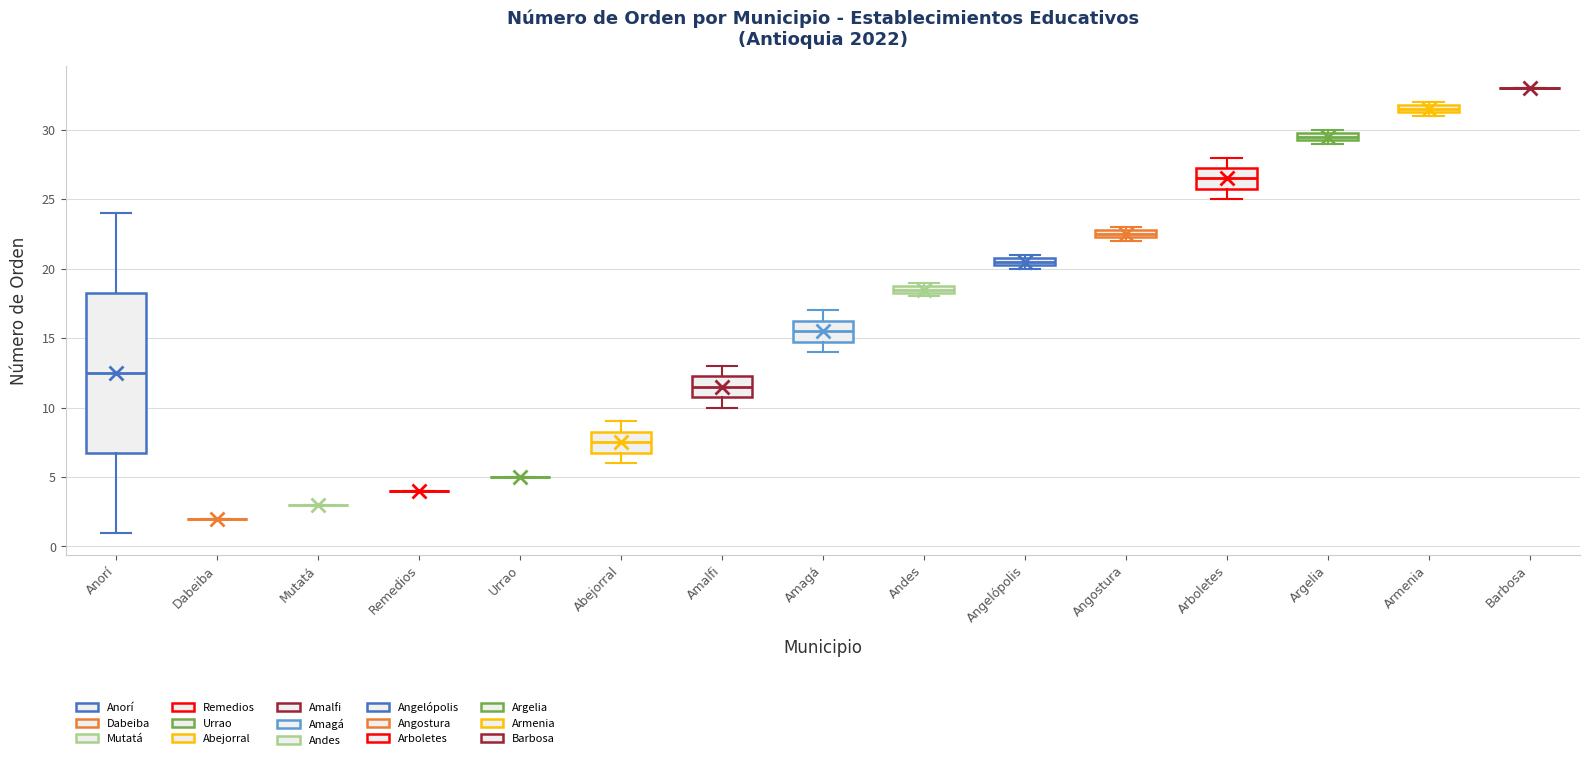

Which box is the tallest, from its lower edge to its upper edge?

Anorí